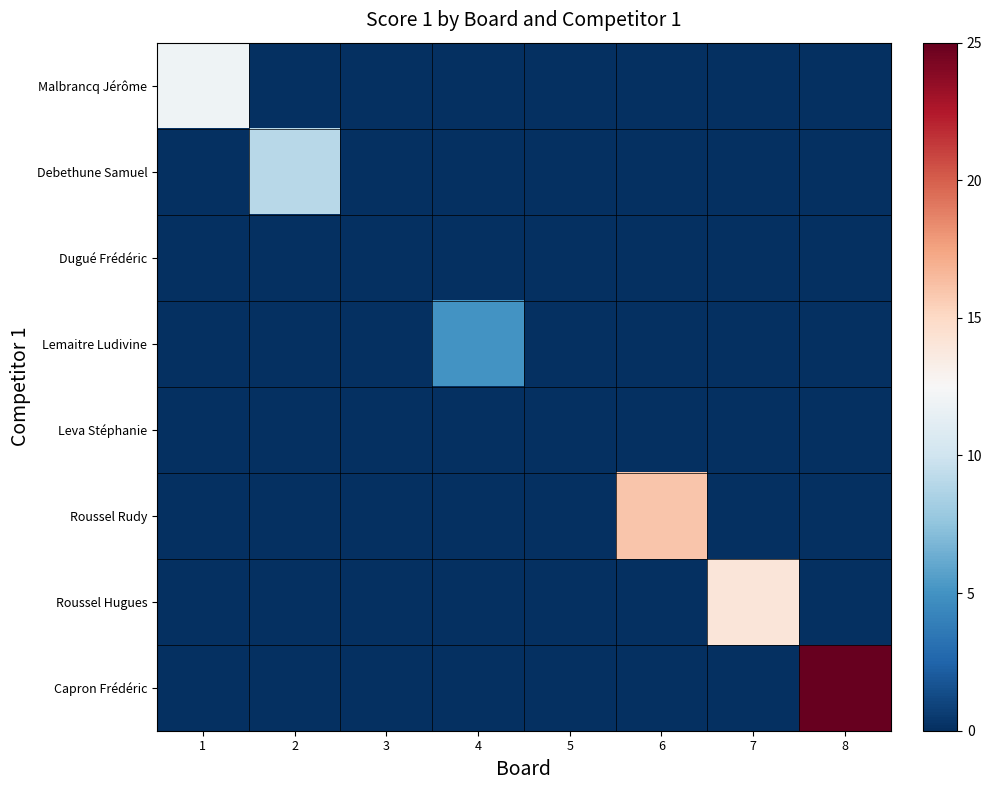

Which has a higher value, 8 or 3?

8